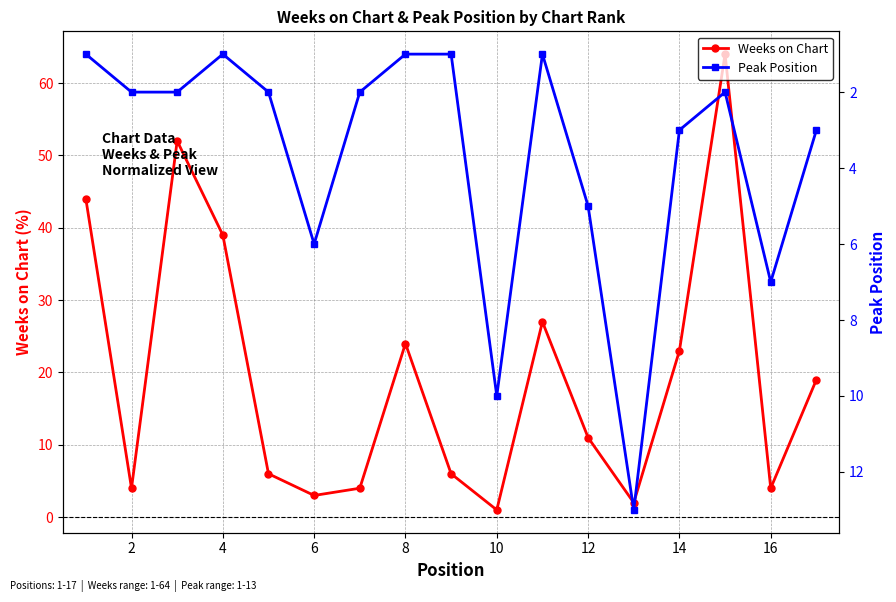

How many intersections are there between Peak Position and Weeks on Chart (trend)?

8